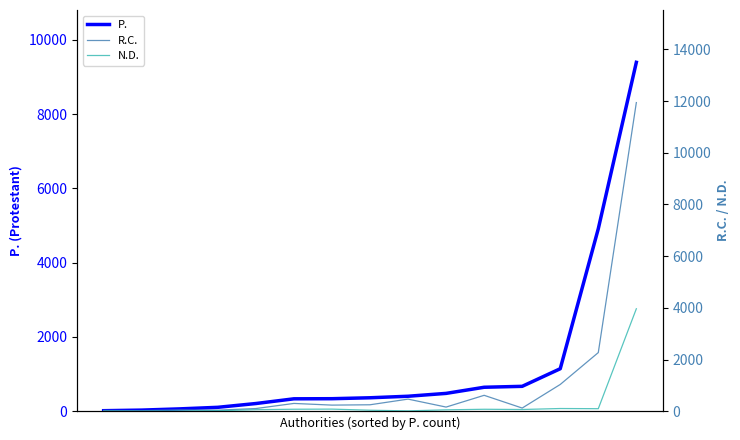

Reading left to right, extract all data points from this chart.

P.: 13	29	62	104	206	333	336	361	402	479	644	669	1143	4912	9392
R.C.: 29	19	49	40	102	300	235	248	467	159	614	121	1034	2268	11945
N.D.: 4	0	9	16	58	75	80	37	12	52	74	65	103	96	3964